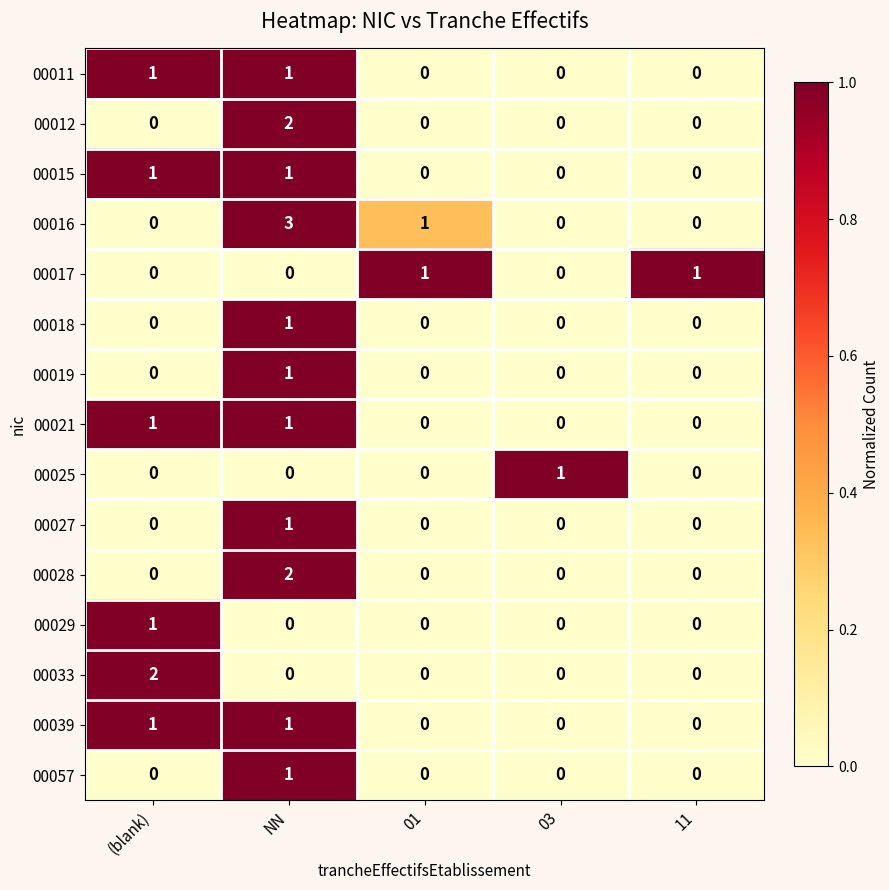

How many categories are shown in the chart?

5